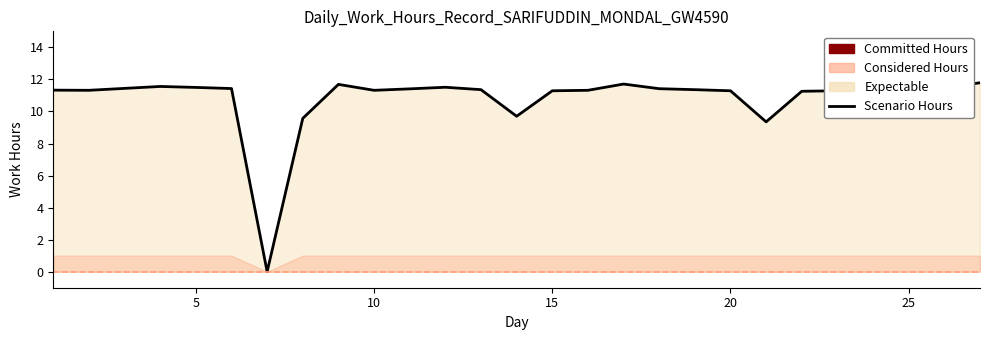

How many data points are less than 11?

4